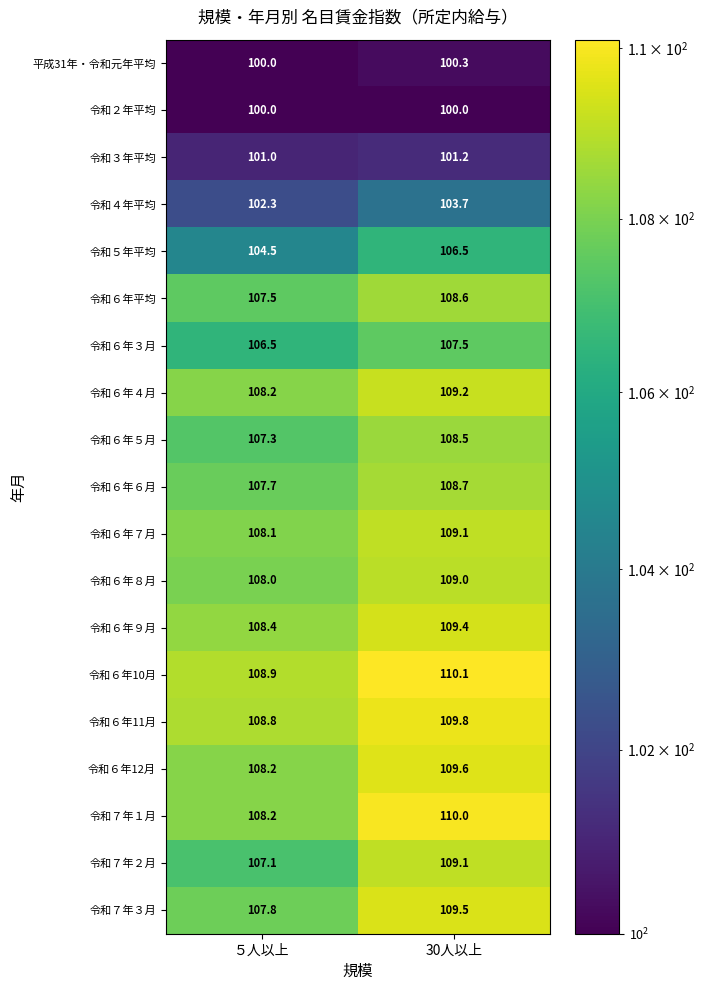

What is the approximate value of 令和６年４月 at 30人以上?

109.2